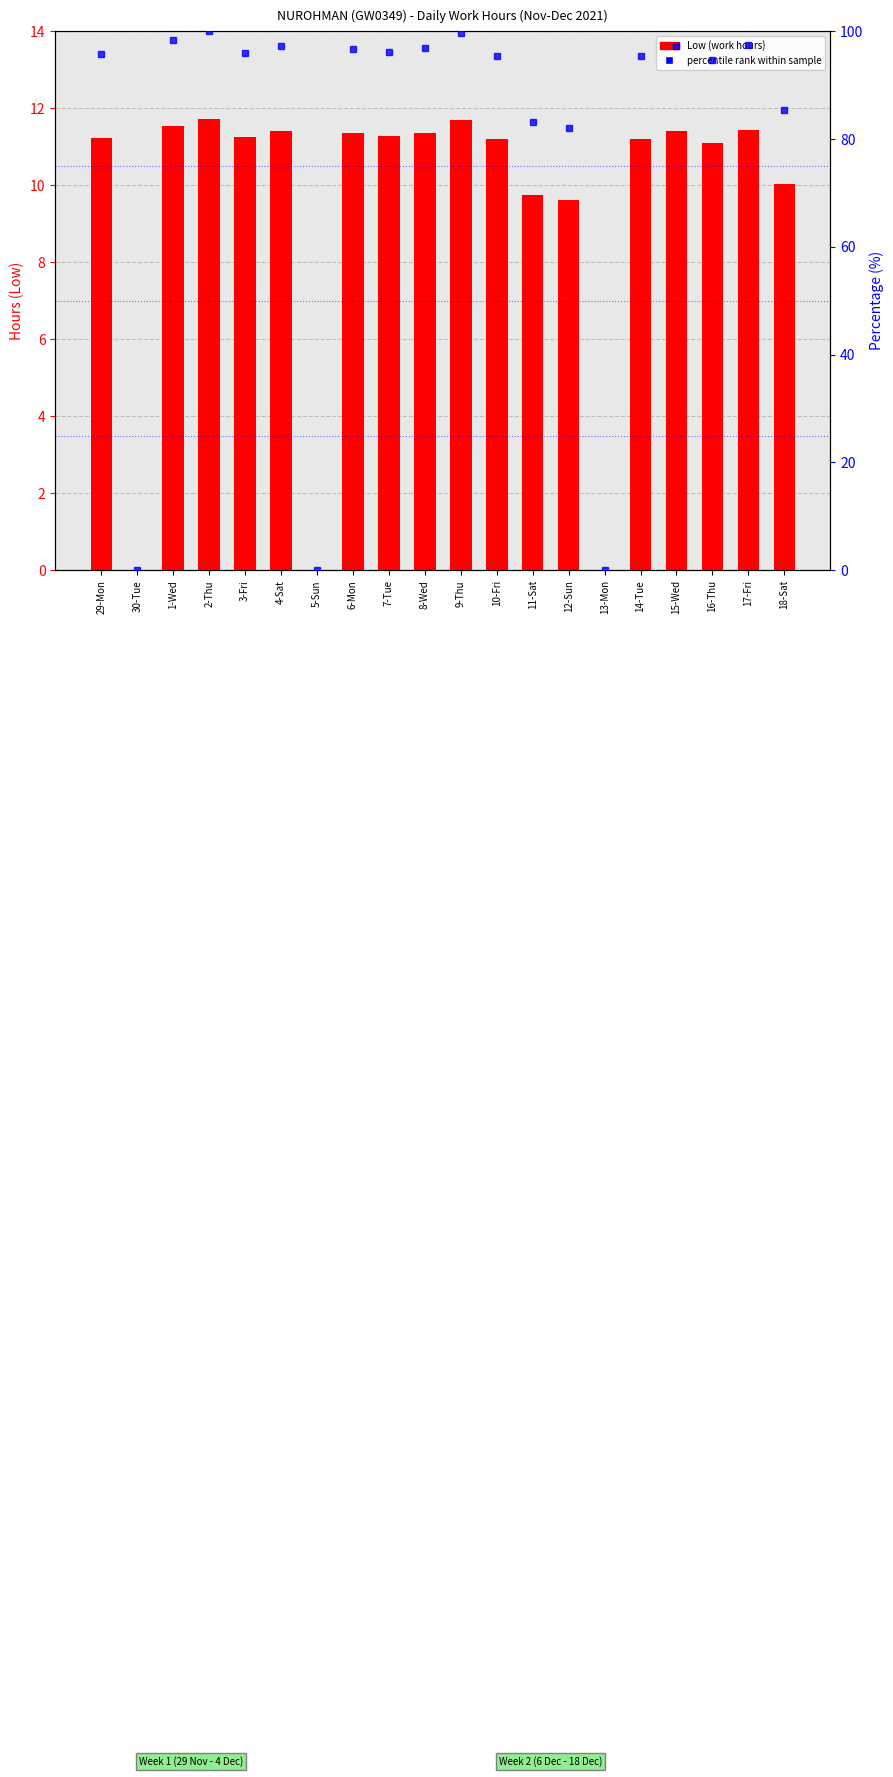

How many data points in Low (hours) are above 11?

14